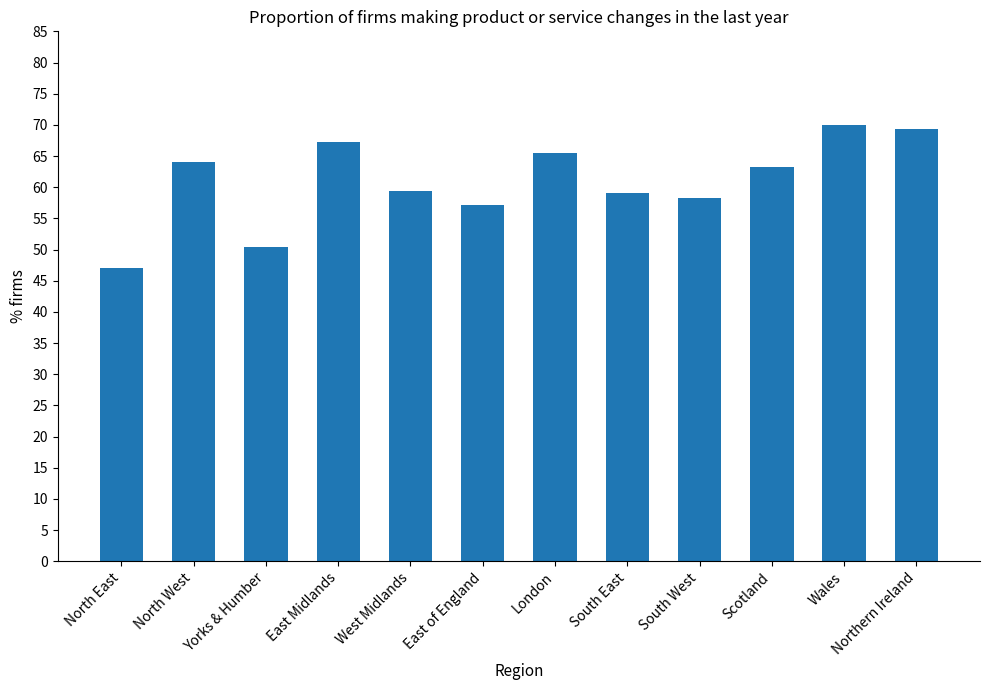

Read the value at South West.

58.2